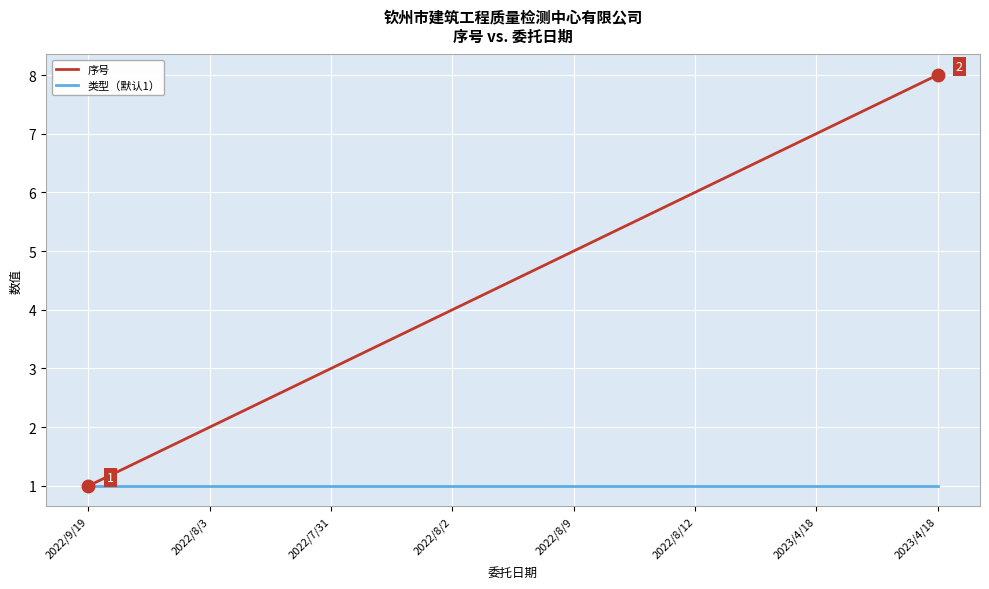

Is the value of 序号 at 2023/4/18 greater than the value of 类型（默认1） at 2022/8/9?

Yes